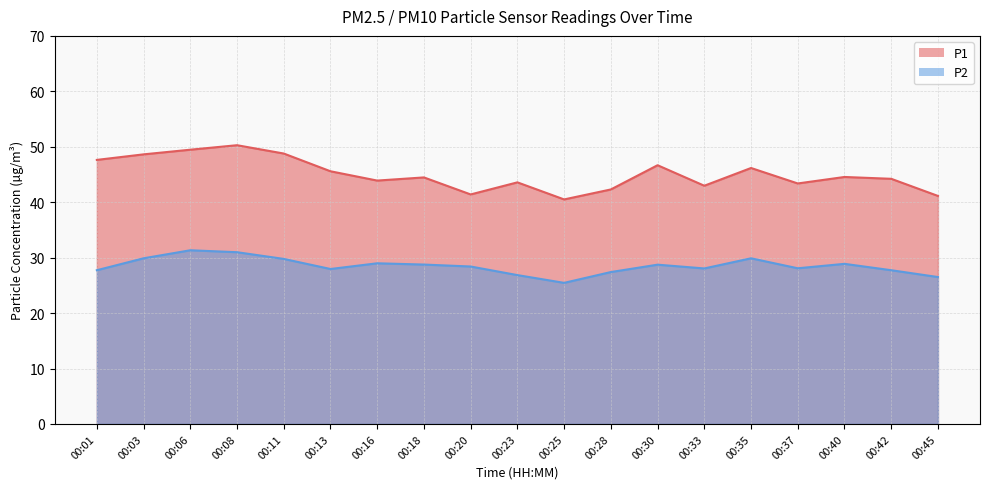

Which category has the lowest value in the P1 series?

00:25